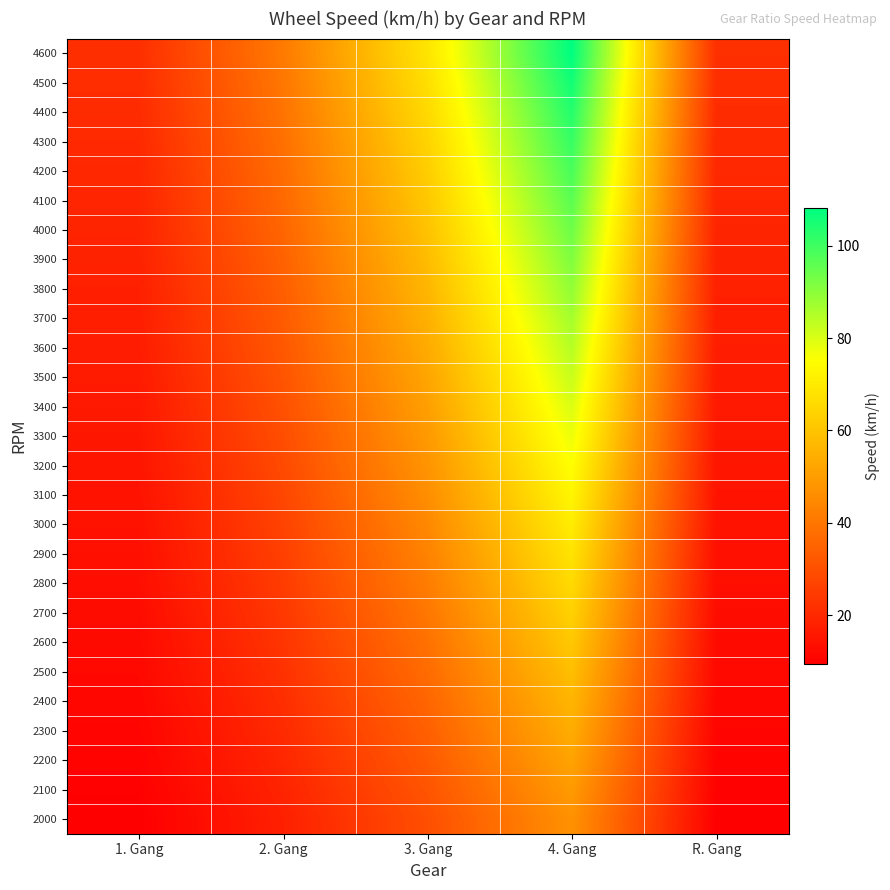

How many data points does each series have?

5